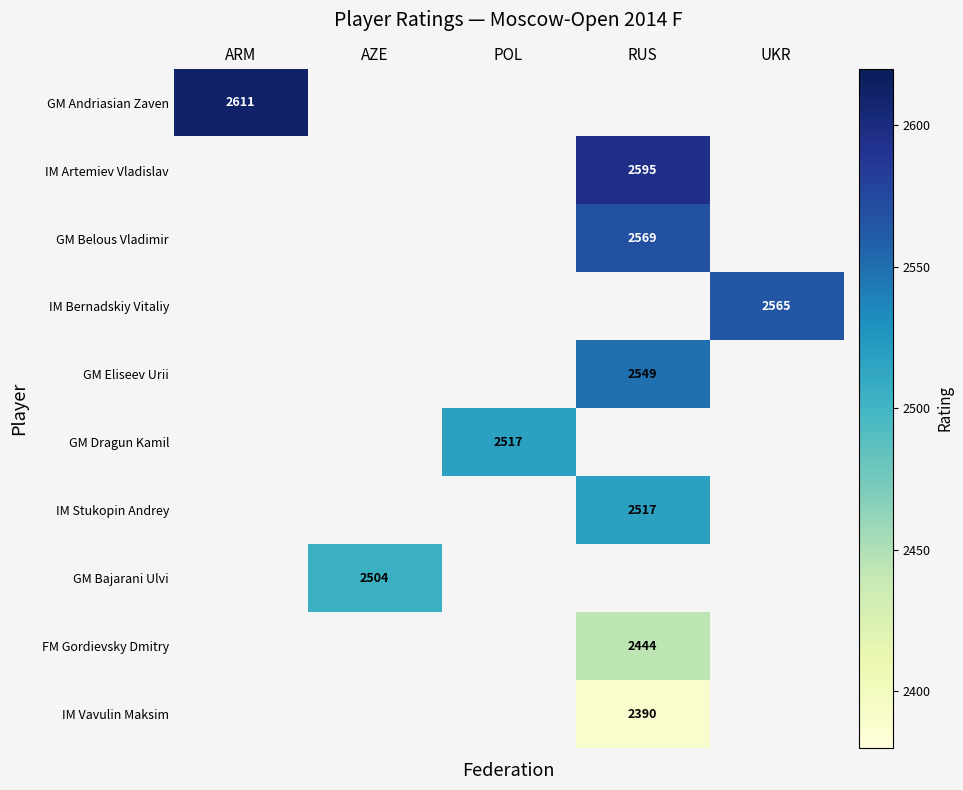

The IM Vavulin Maksim series shows 2390 at RUS. True or false?

True